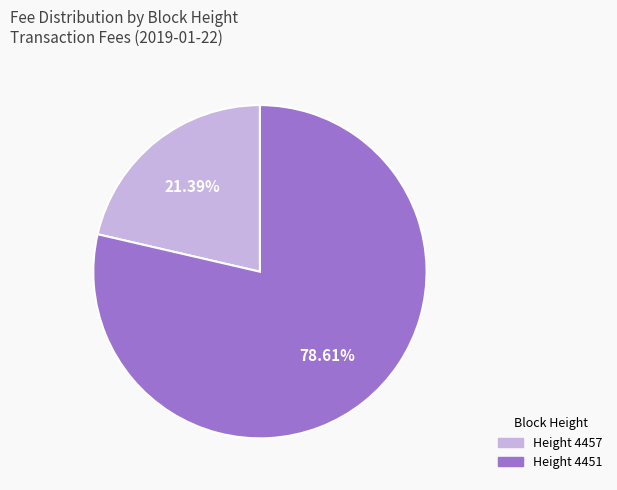

Approximately how many times larger is the value at Height 4451 compared to Height 4457?

3.7